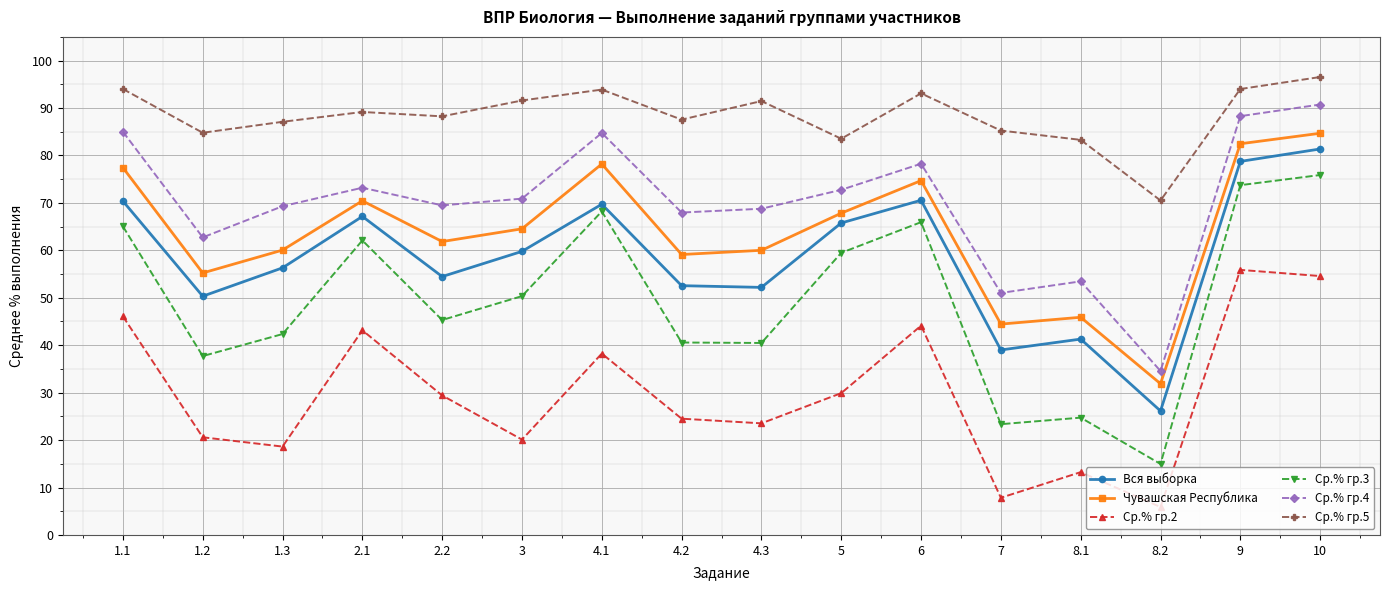

At which category does Вся выборка reach its first local valley?

1.2